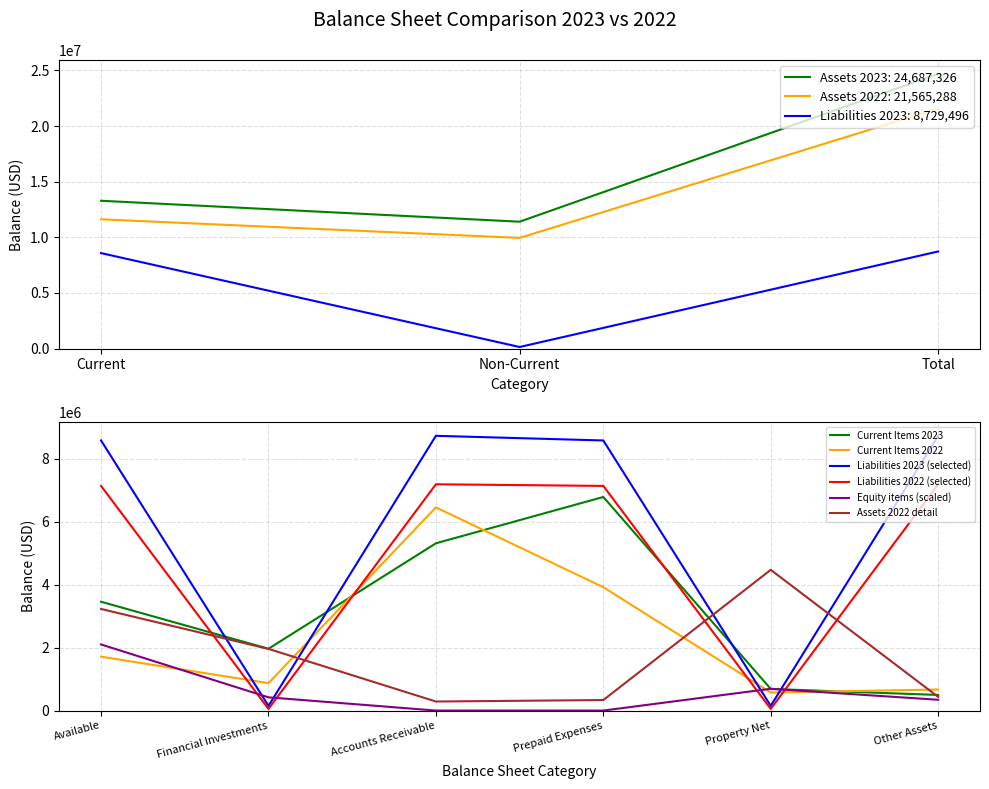

What is the sum of all Equity items (scaled) values?

3554132.0